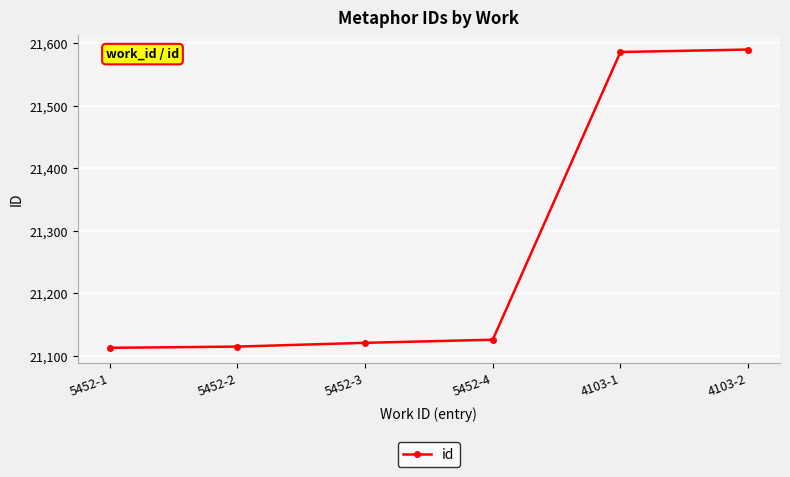

What is the smallest value displayed?

21113